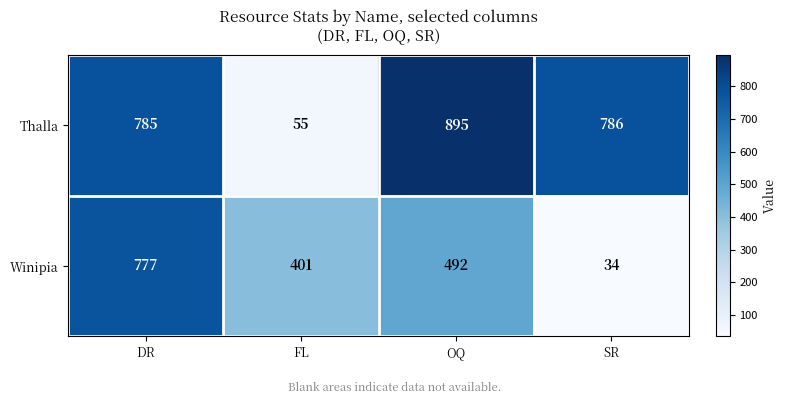

What is the average value of the Thalla series?

630